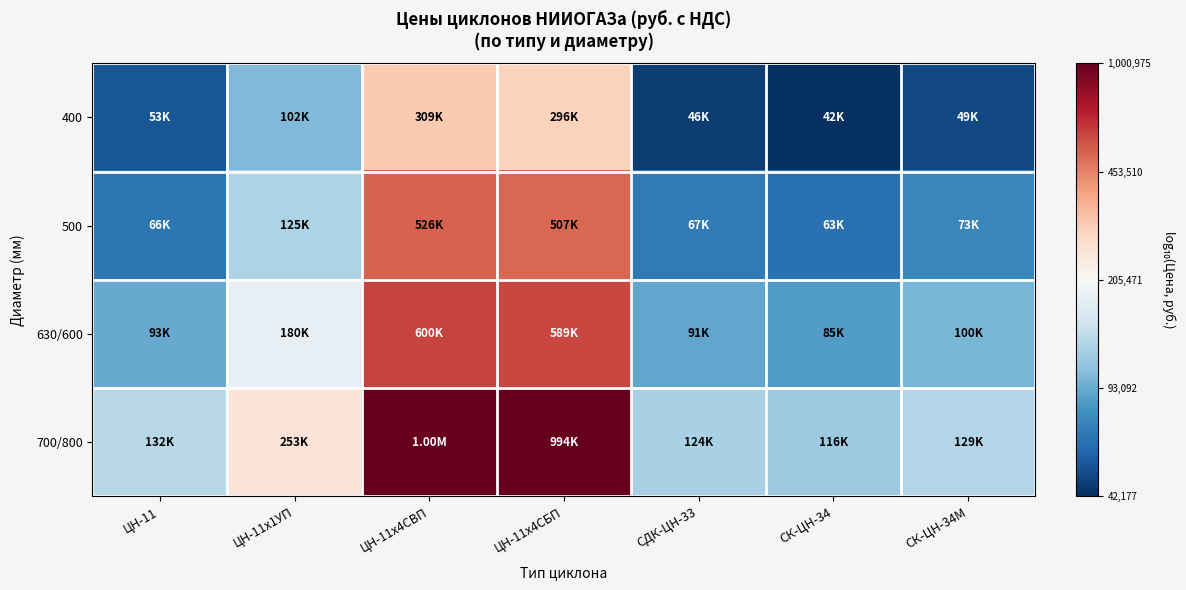

Reading left to right, list all the values displayed in this chart.

400: ЦН-11=4.7	ЦН-11х1УП=5.0	ЦН-11х4СВП=5.5	ЦН-11х4СБП=5.5	СДК-ЦН-33=4.7	СК-ЦН-34=4.6	СК-ЦН-34М=4.7
500: ЦН-11=4.8	ЦН-11х1УП=5.1	ЦН-11х4СВП=5.7	ЦН-11х4СБП=5.7	СДК-ЦН-33=4.8	СК-ЦН-34=4.8	СК-ЦН-34М=4.9
630/600: ЦН-11=5.0	ЦН-11х1УП=5.3	ЦН-11х4СВП=5.8	ЦН-11х4СБП=5.8	СДК-ЦН-33=5.0	СК-ЦН-34=4.9	СК-ЦН-34М=5.0
700/800: ЦН-11=5.1	ЦН-11х1УП=5.4	ЦН-11х4СВП=6.0	ЦН-11х4СБП=6.0	СДК-ЦН-33=5.1	СК-ЦН-34=5.1	СК-ЦН-34М=5.1